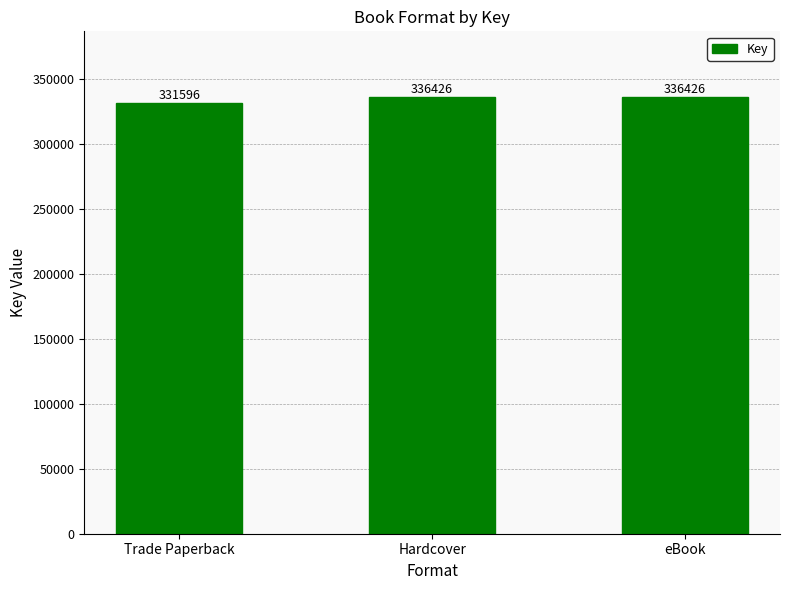

How many bars are there in total?

3